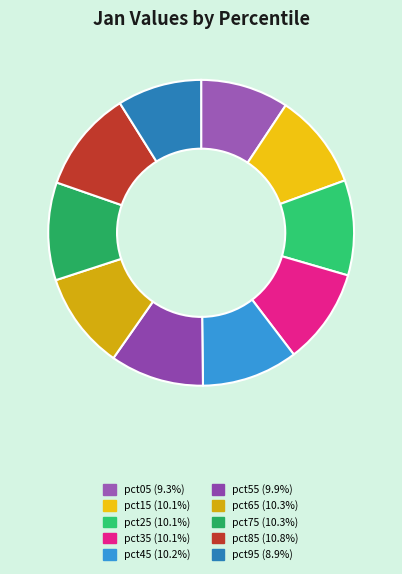

Which has a higher value, pct85 or pct15?

pct85